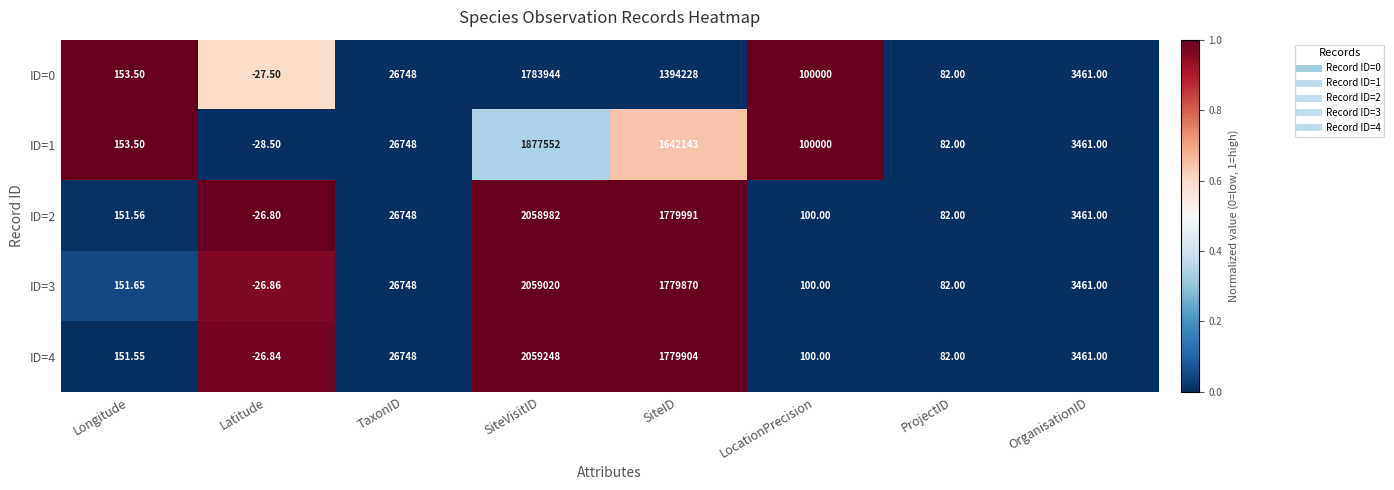

At which category is the sum across all series the highest?

SiteVisitID